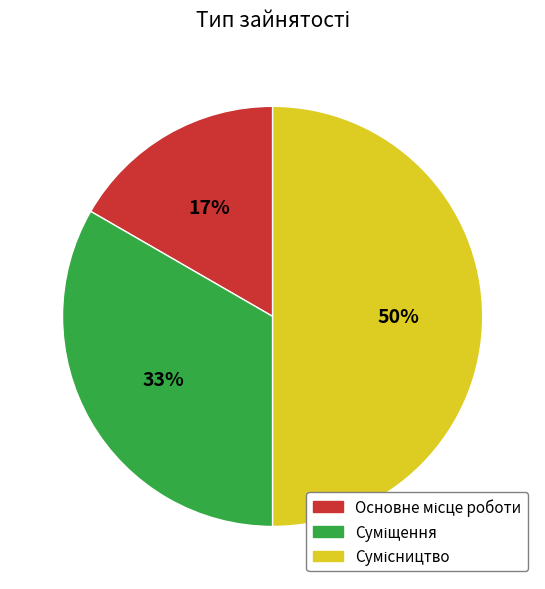

To the nearest percent, what is the difference between the largest and smallest slice percentages?

33%